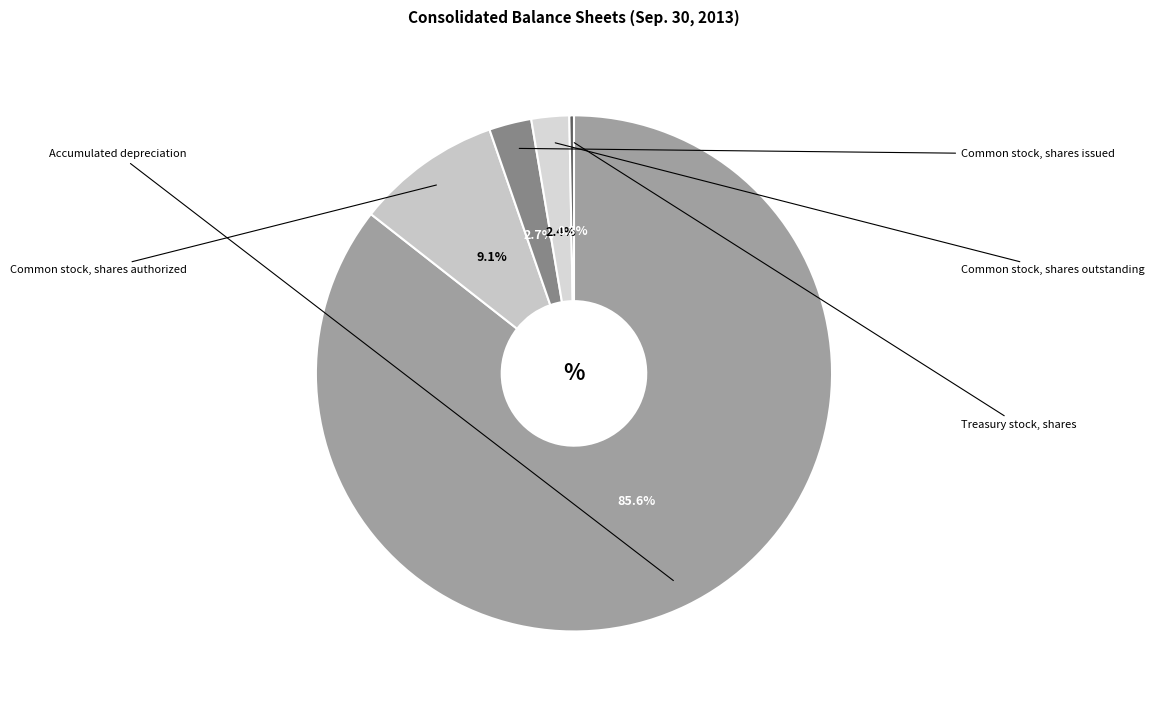

Which has a higher value, Treasury stock, shares or Common stock, shares issued?

Common stock, shares issued